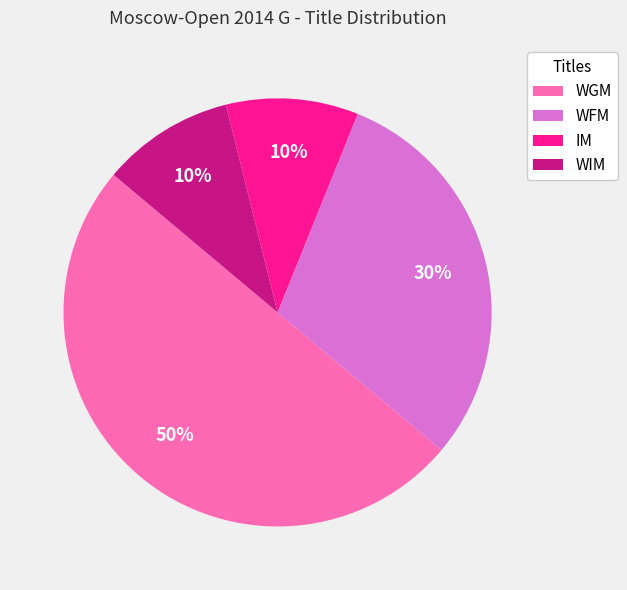

Do WFM and WGM together represent more than half of the pie?

Yes